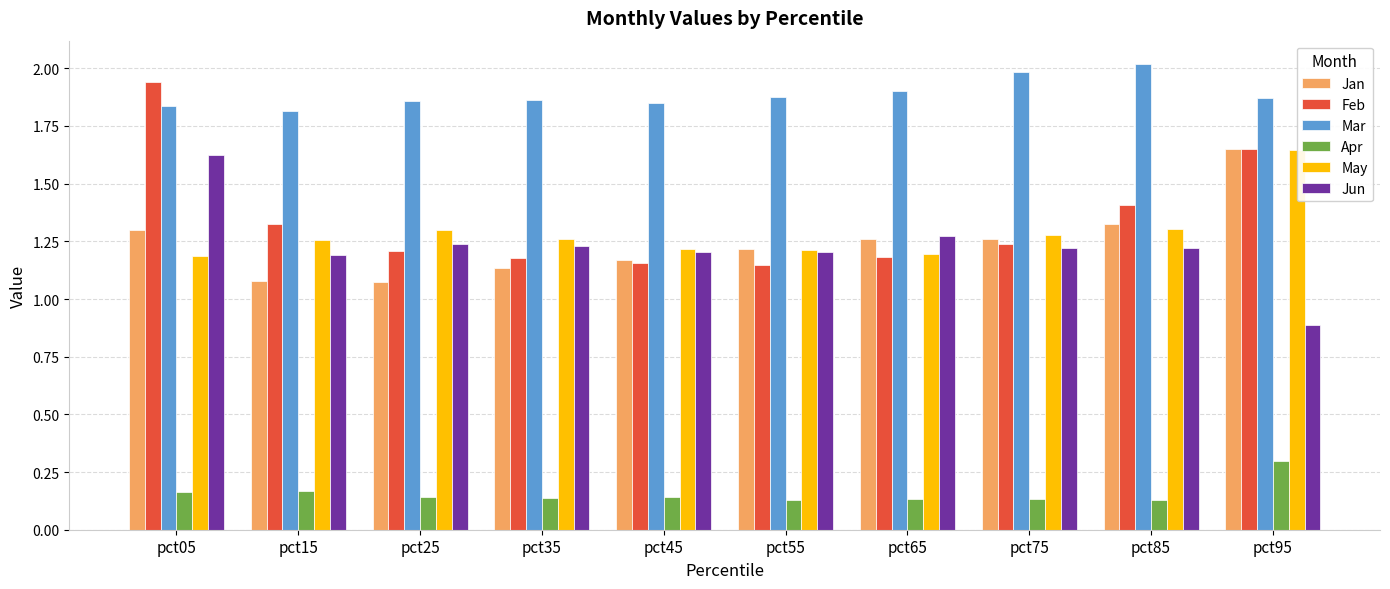

What is the difference between the maximum and minimum values in the Jun series?

0.7